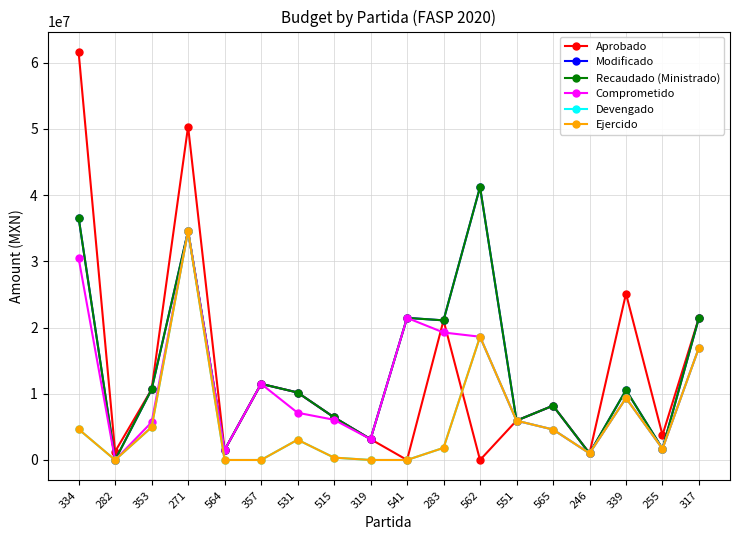

Where is the first local minimum for Modificado?

282